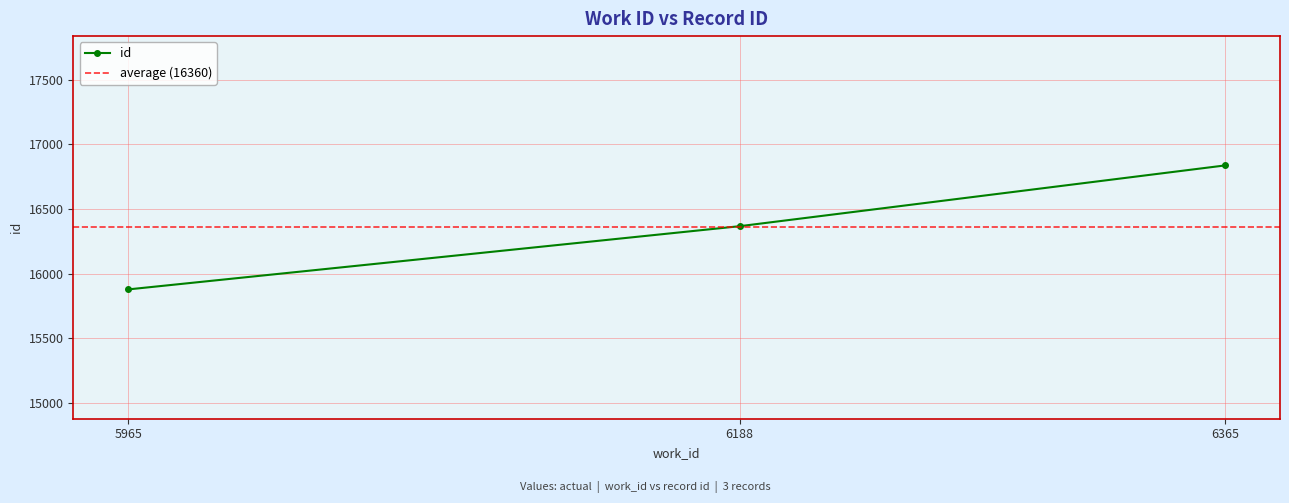

Which label corresponds to the largest value in the chart?

6365